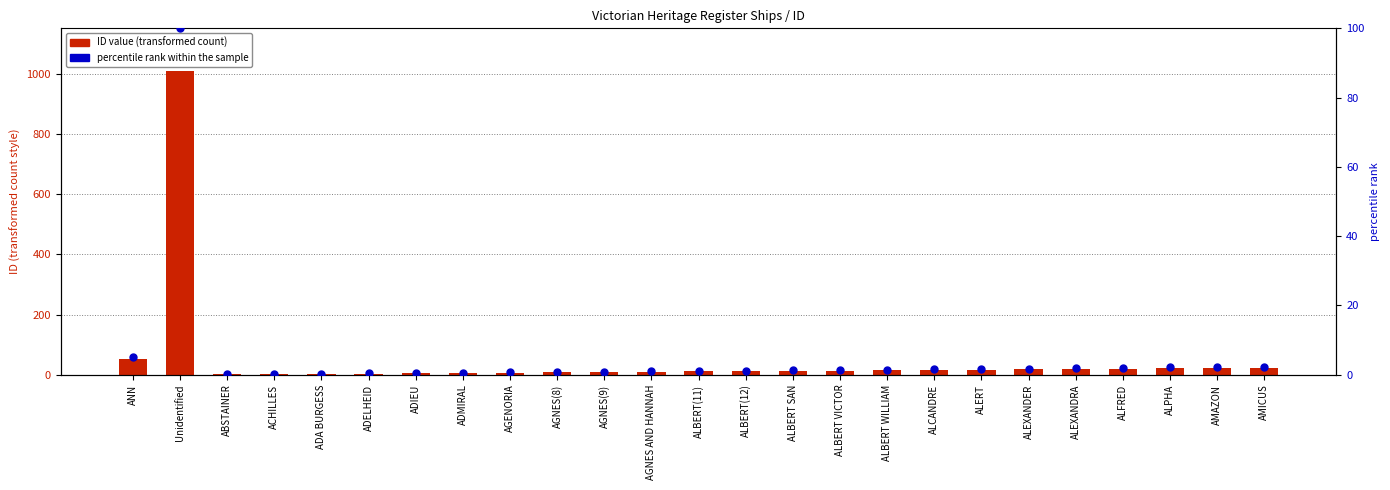

What is the total value across all series at AGNES(9)?

9.9